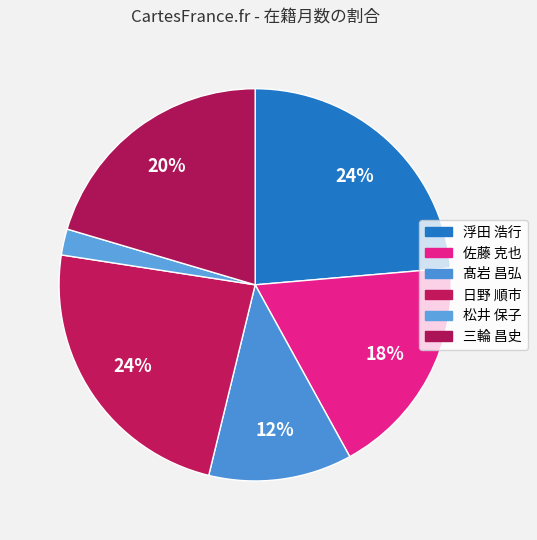

To the nearest percent, what is the difference between the largest and smallest slice percentages?

21%